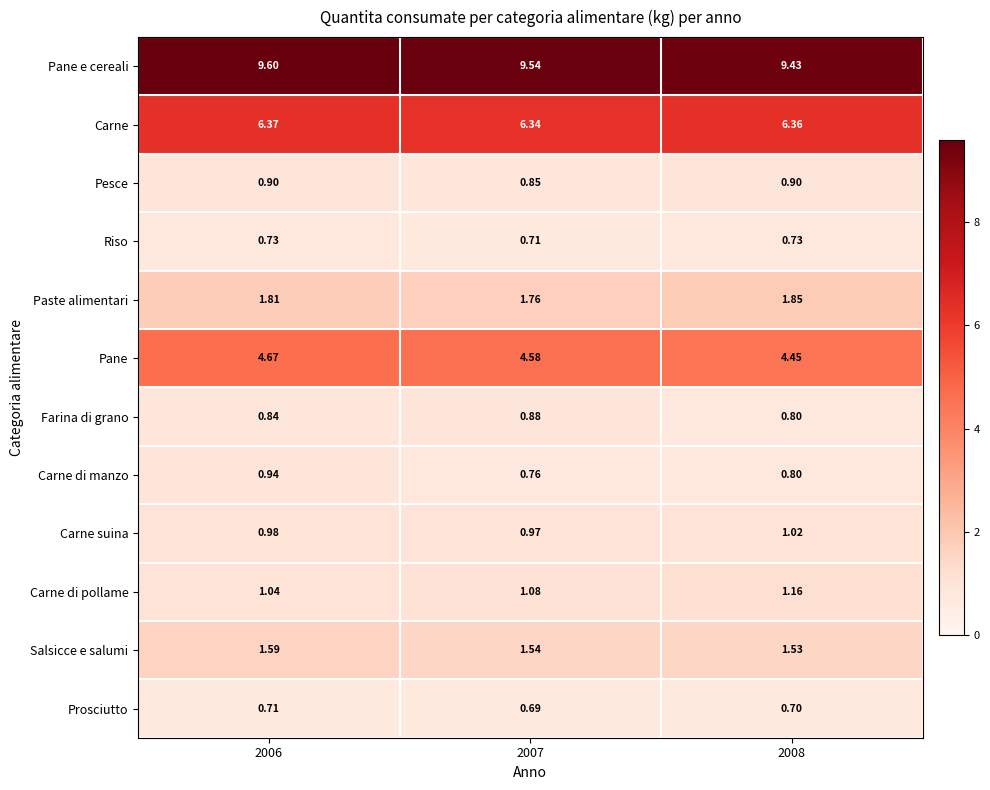

Which series has the largest range (max minus min)?

Pane